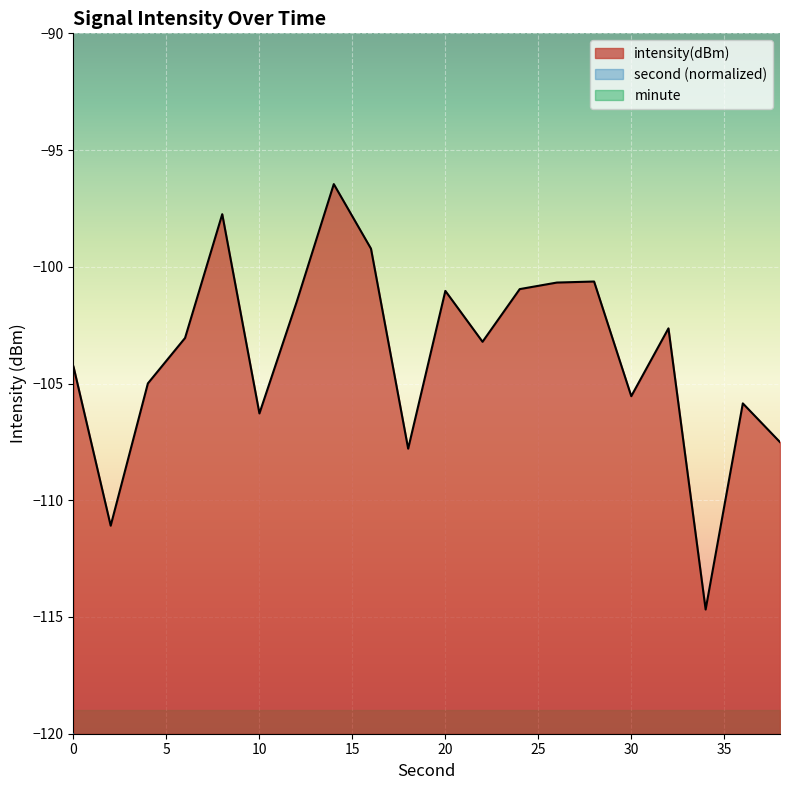

The value of second at 16 is -144.0. True or false?

True